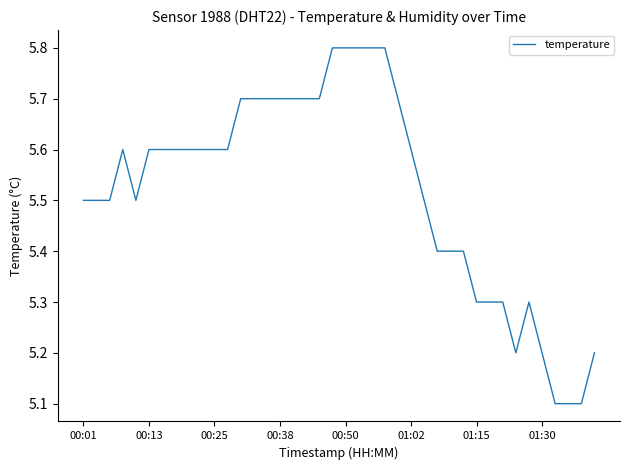

What is the greatest value displayed?

5.8